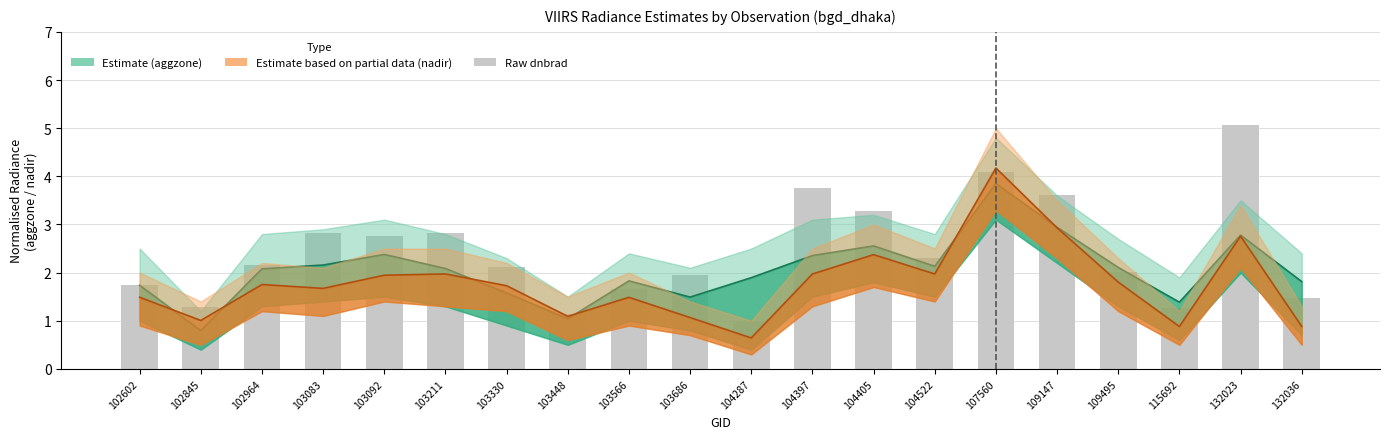

Which category has the lowest value in the dnbrad (raw) series?

104287